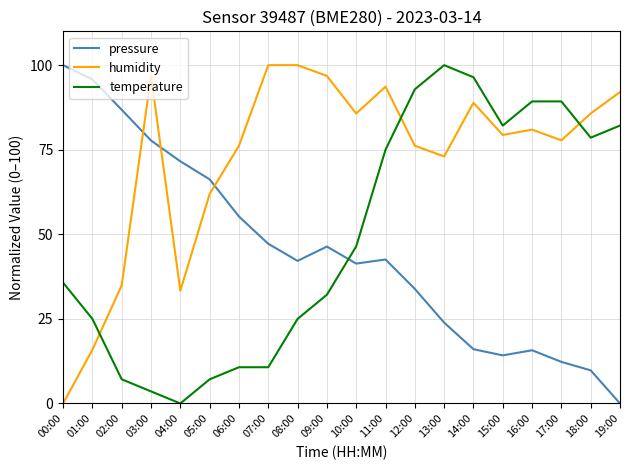

Is the value of pressure at 05:00 greater than the value of temperature at 09:00?

Yes